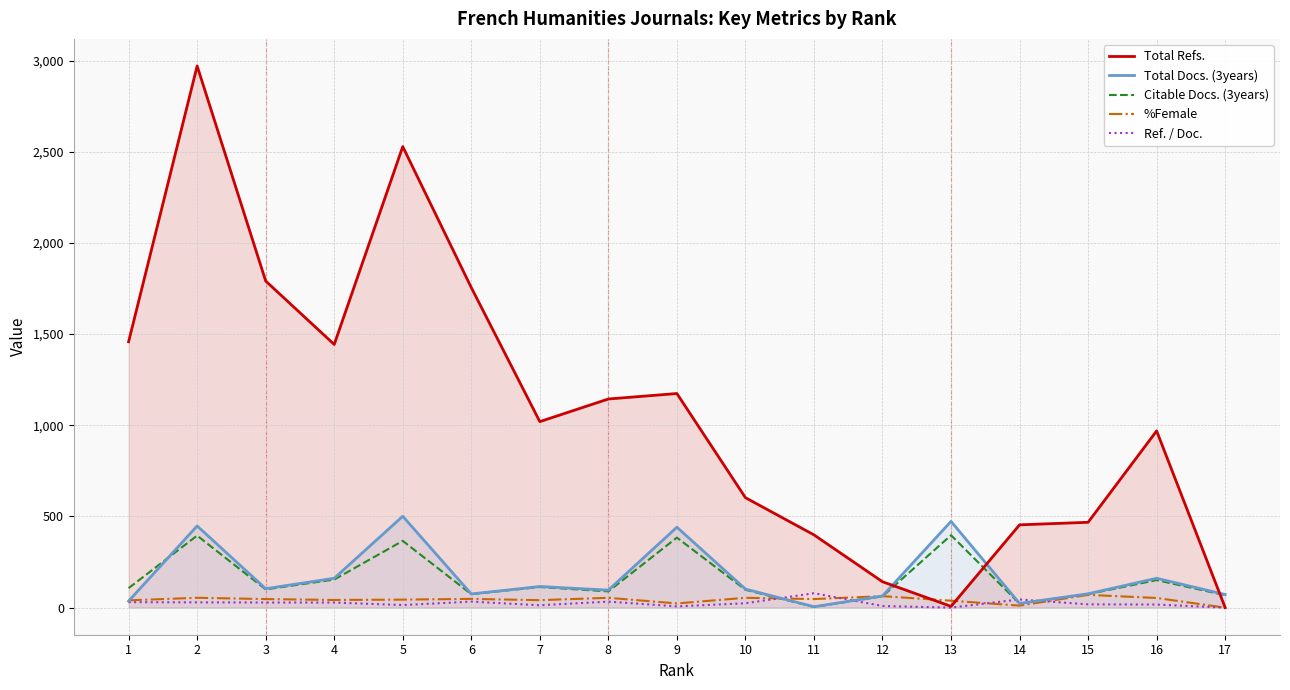

The value of Total Refs. at 8 is 1144. True or false?

True